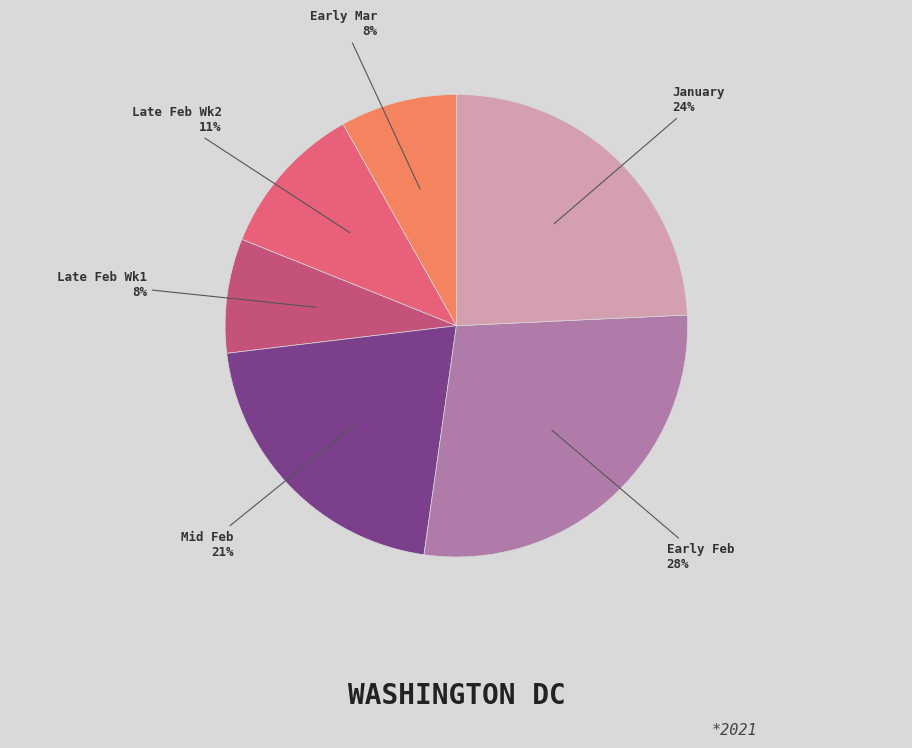

How many segments does this pie chart have?

6